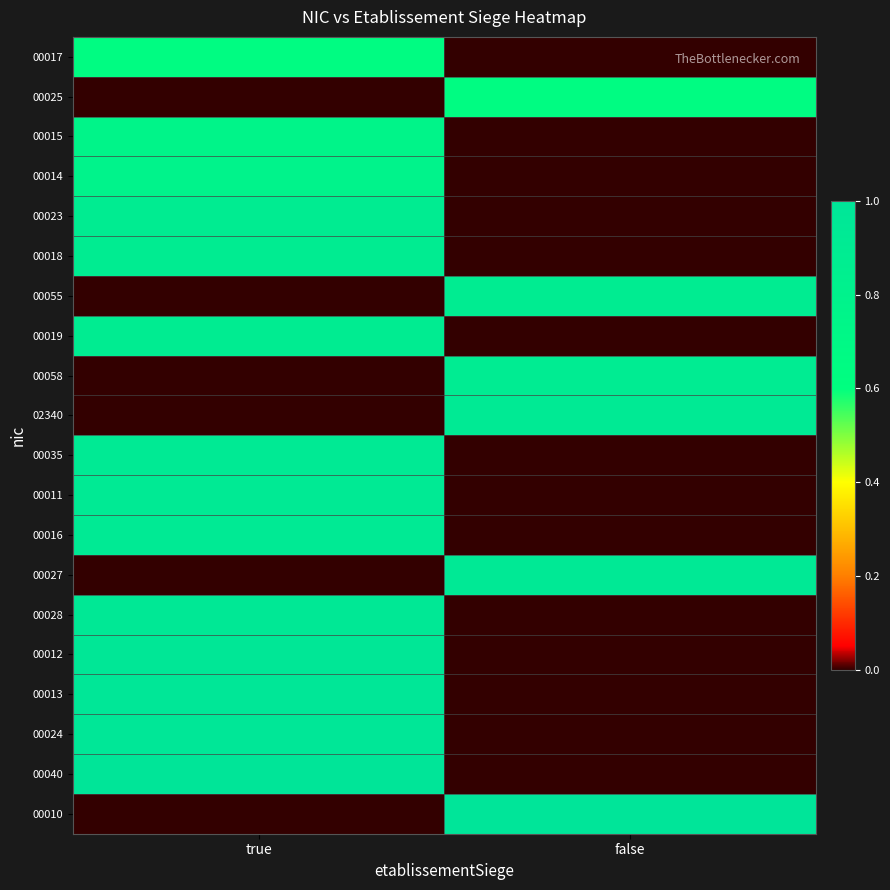

Which series has the largest total across all categories?

00010